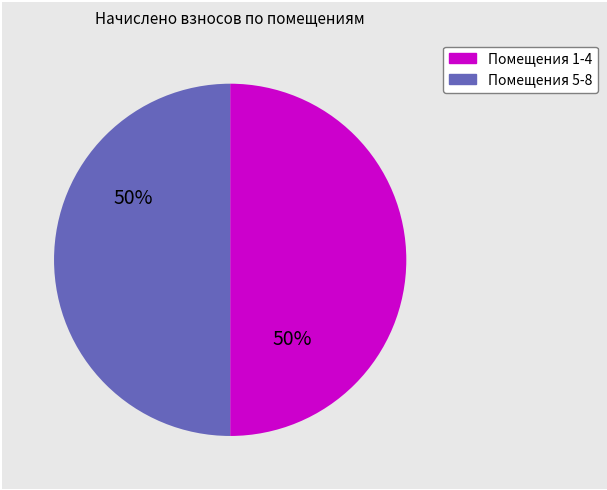

To the nearest percent, what is the average slice percentage?

50%